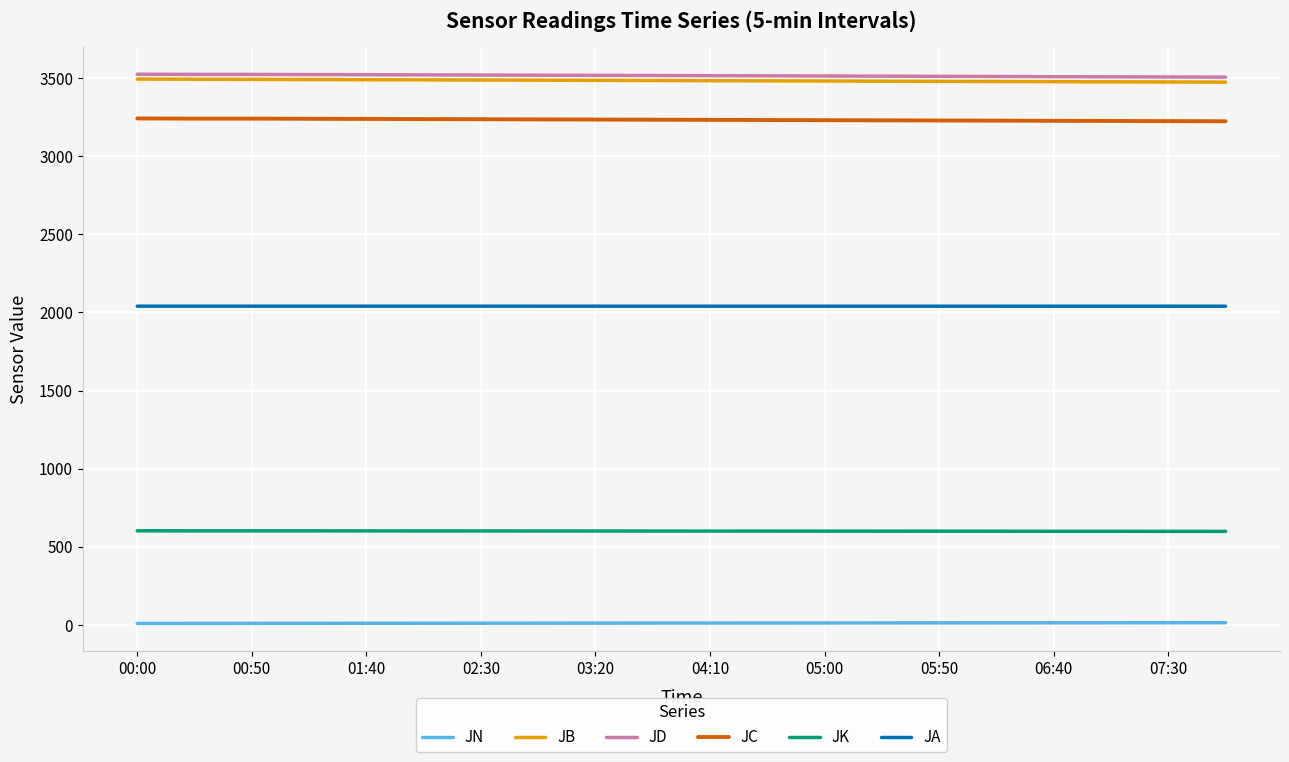

What is the maximum value shown in the chart?

3524.0